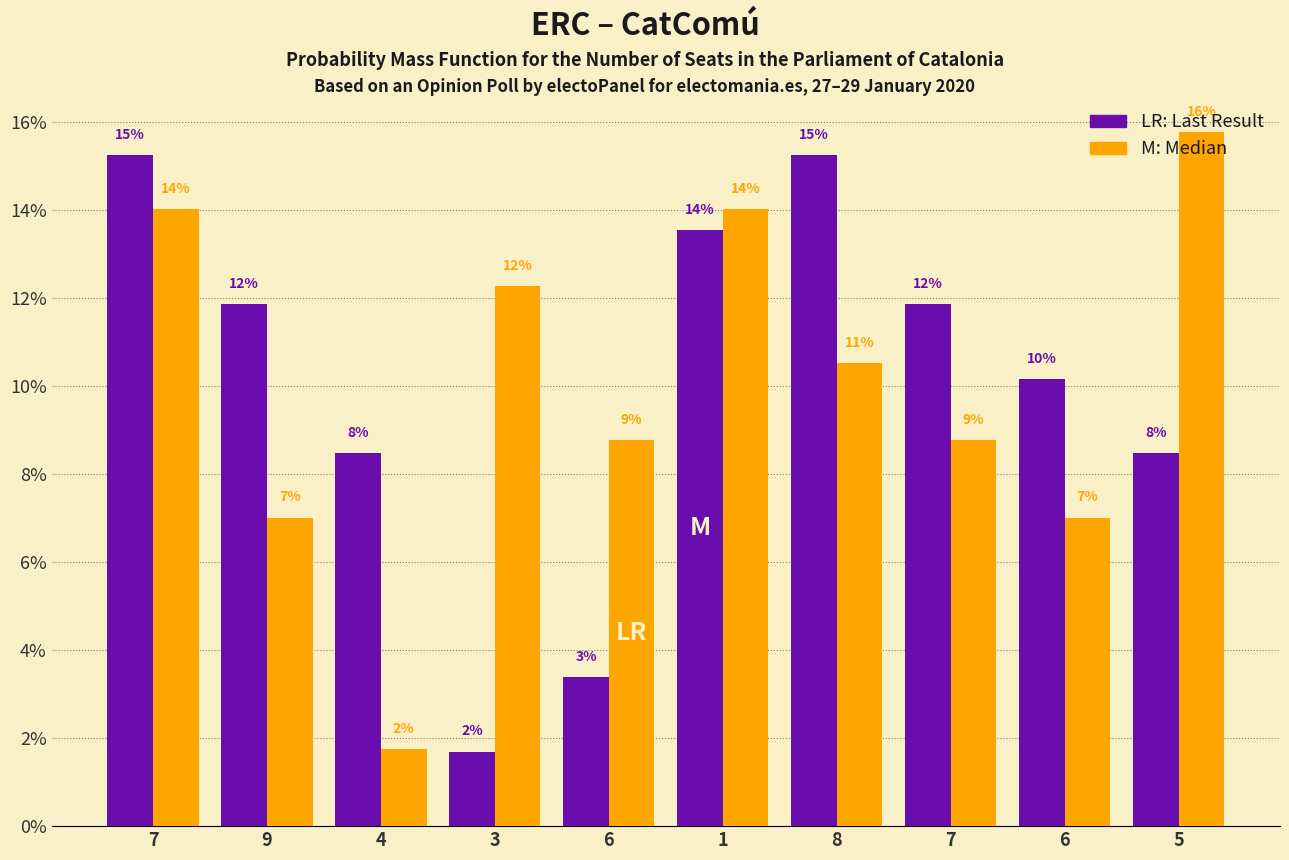

Is it true that col_4 equals 10.5 at 8?

True